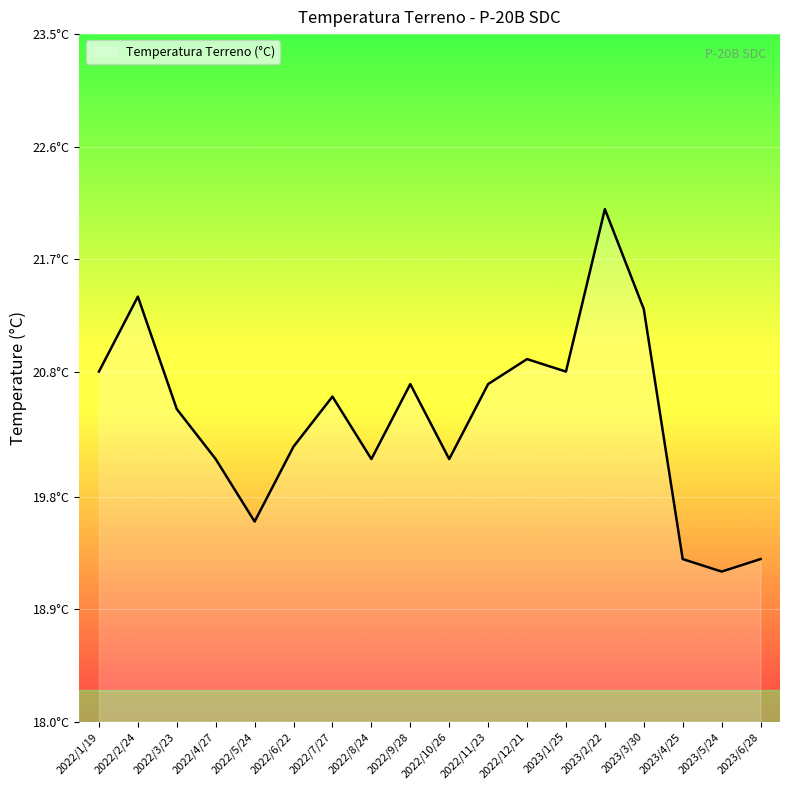

Does the chart have visible grid lines?

Yes